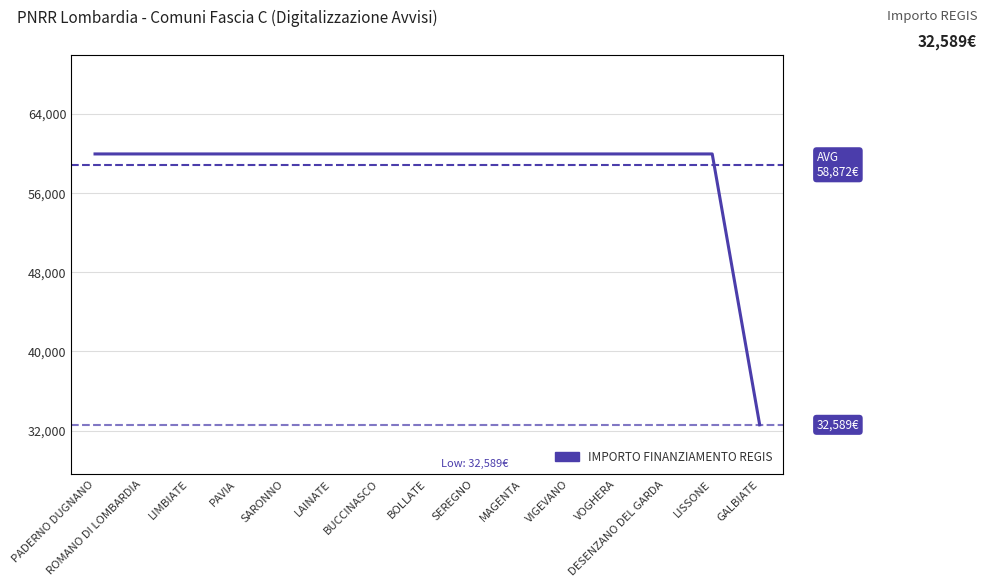

Does the chart have visible grid lines?

Yes